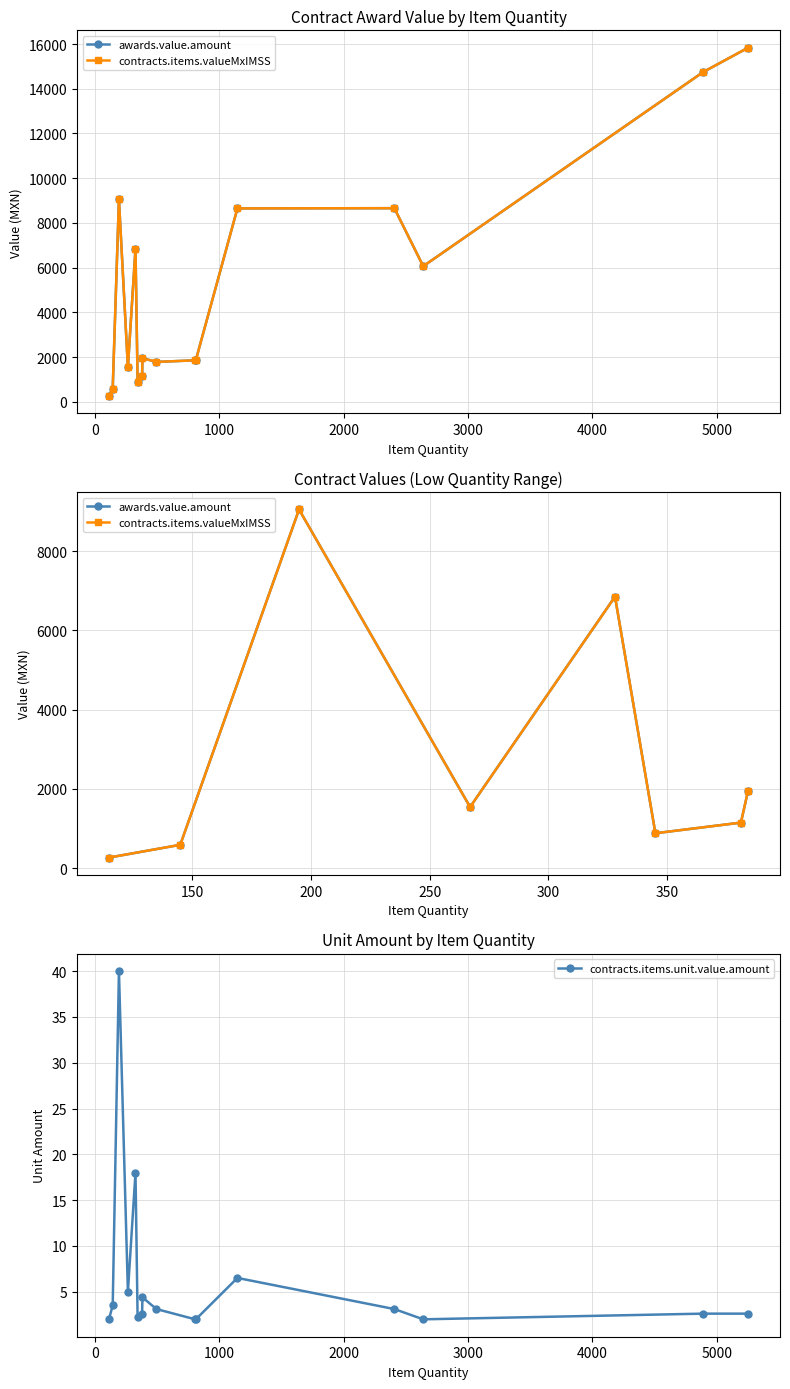

What is the total value across all series at 267?

3089.8